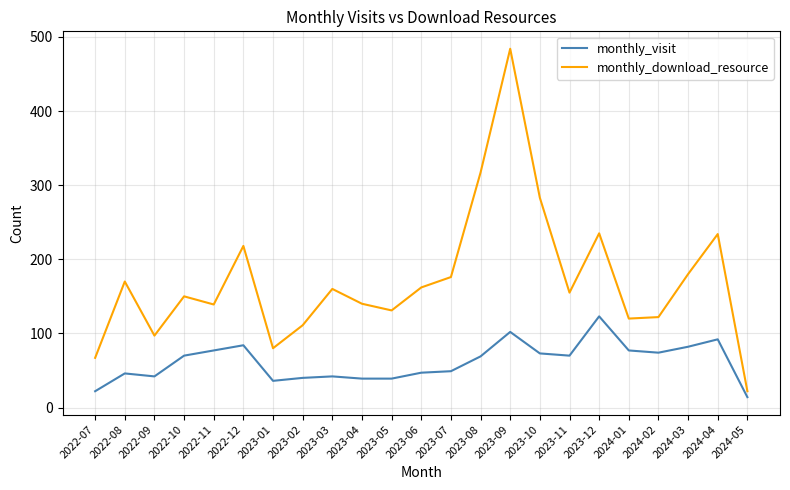

True or false: monthly_visit and monthly_download_resource cross at least once.

False